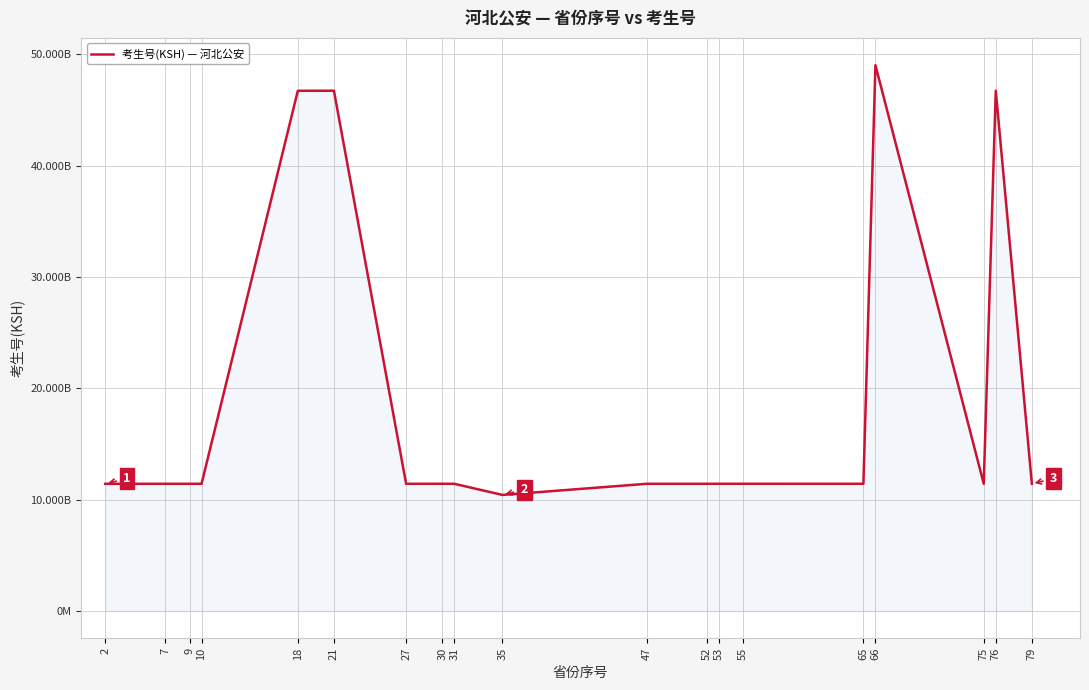

Does the chart have visible grid lines?

Yes